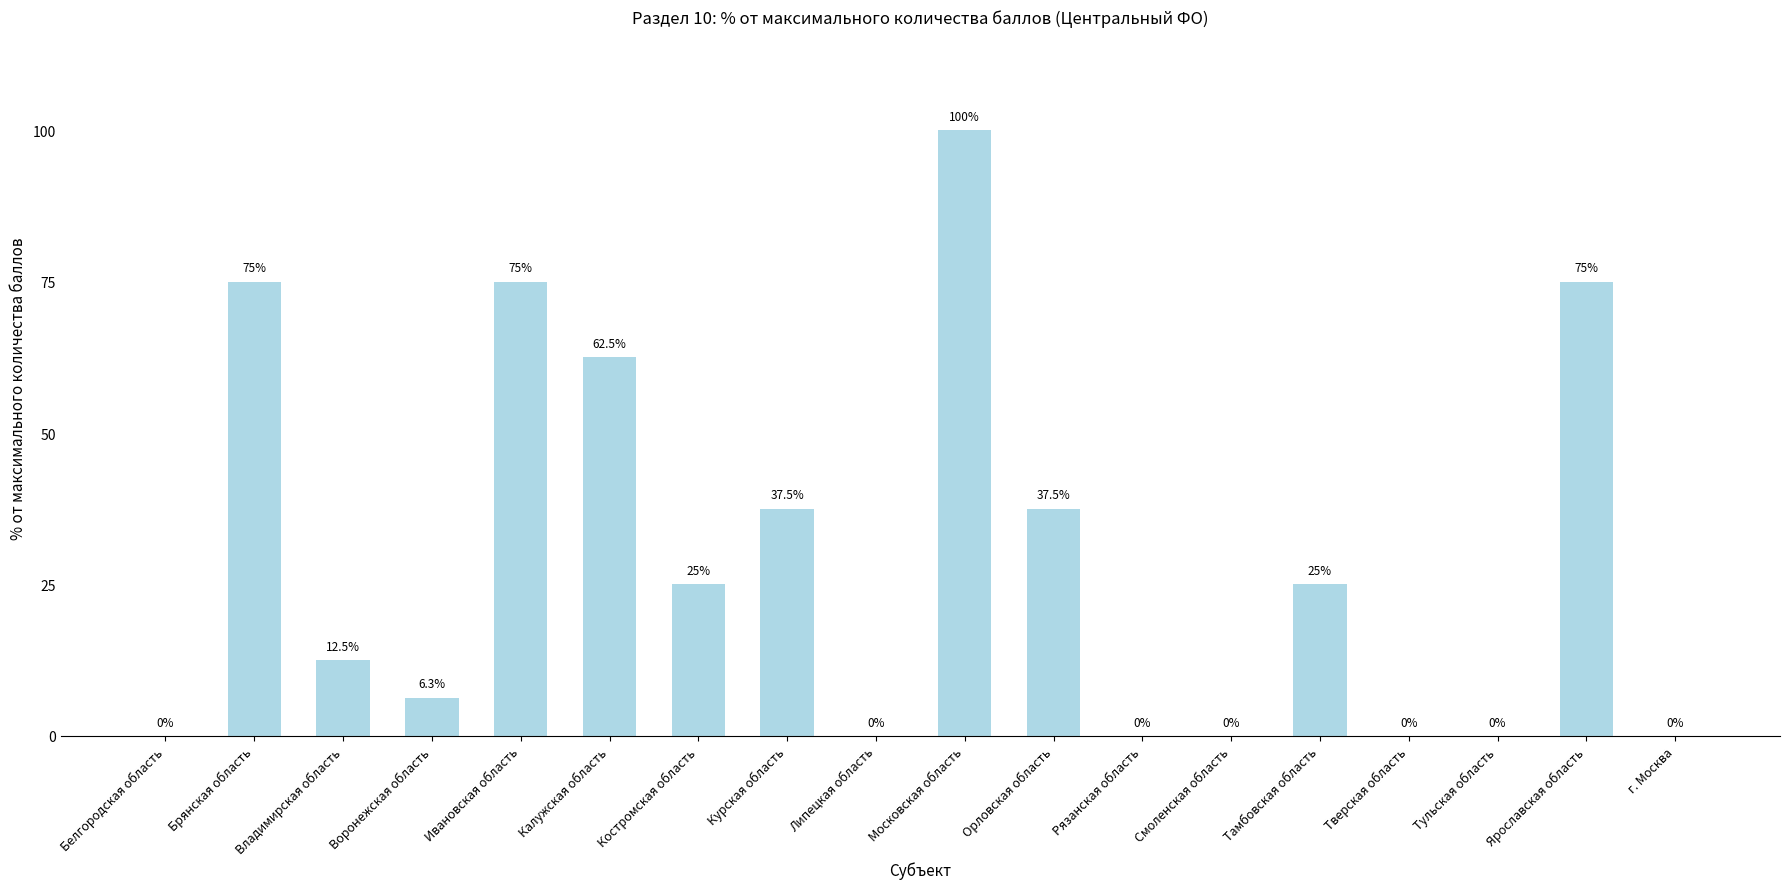

Which has a higher value, Тамбовская область or Московская область?

Московская область